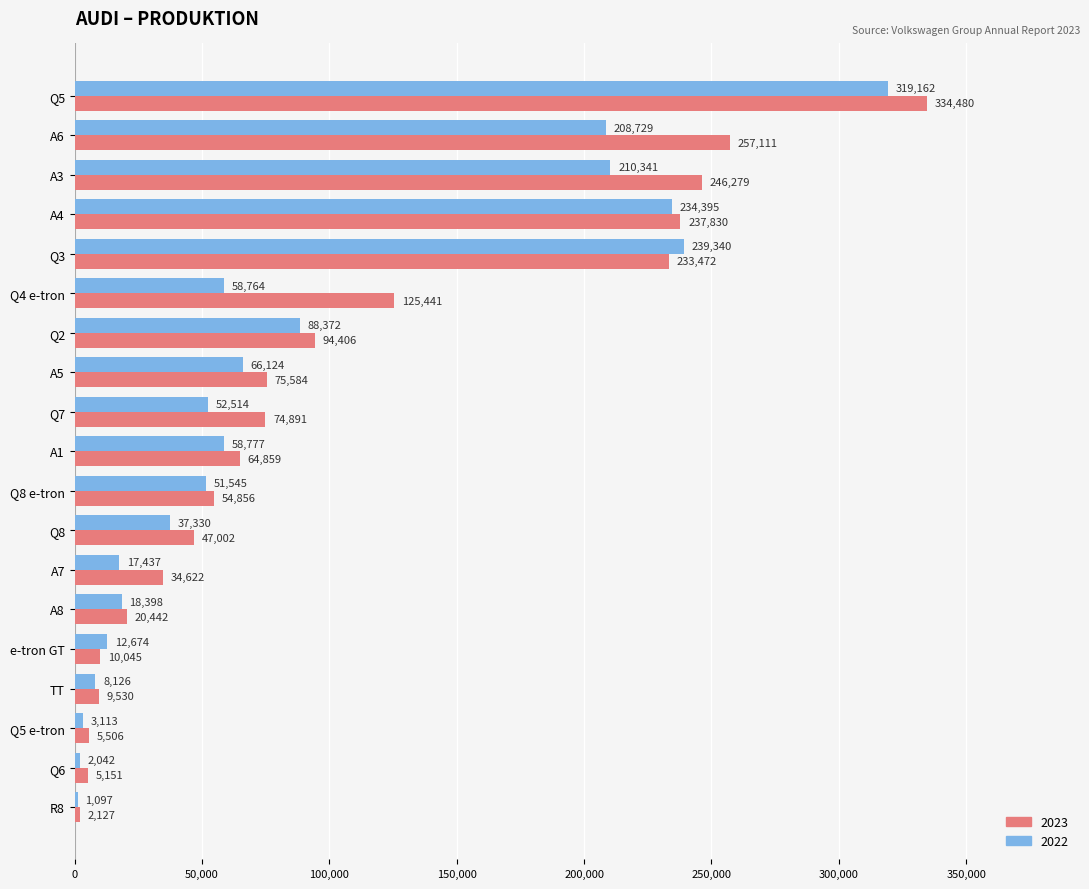

What is the approximate value of 2022 at e-tron GT, to the nearest 50?

12650